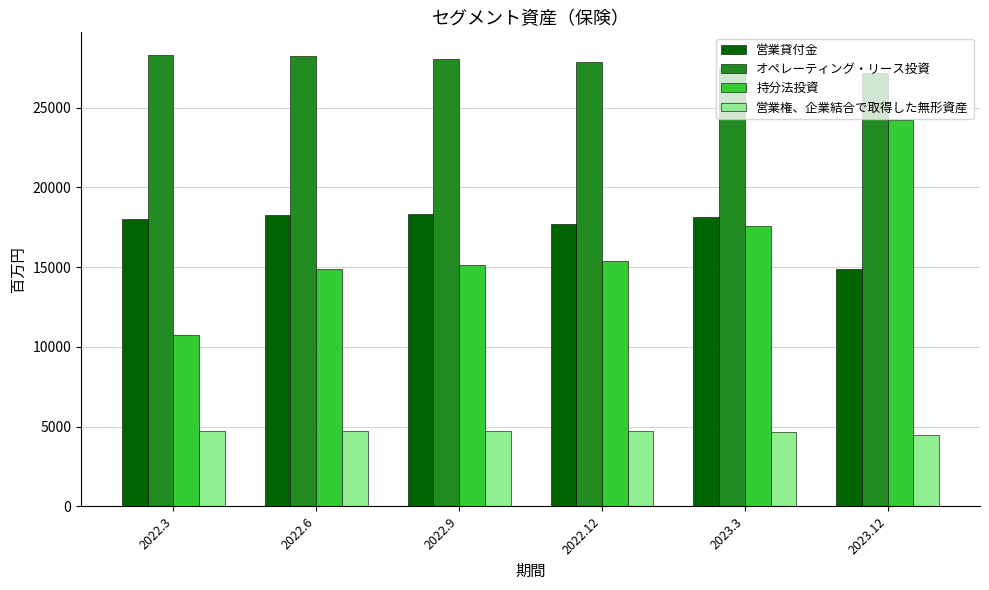

Which category has the lowest value in the 営業貸付金 series?

2023.12